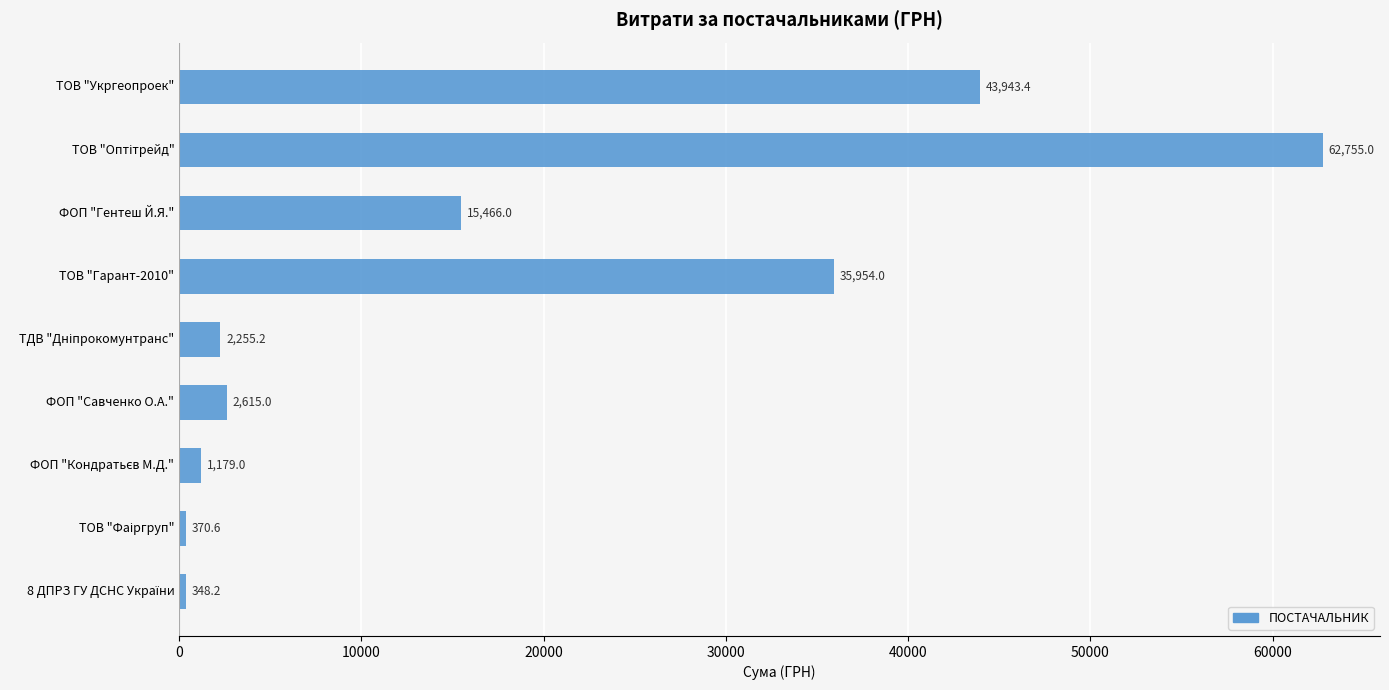

What is the difference between the maximum and minimum values?

62406.8